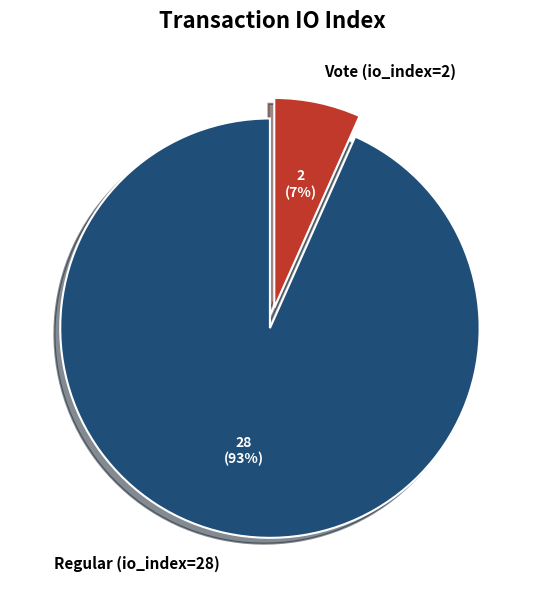

To the nearest percent, what is the combined percentage of Vote (io_index=2) and Regular (io_index=28)?

100%